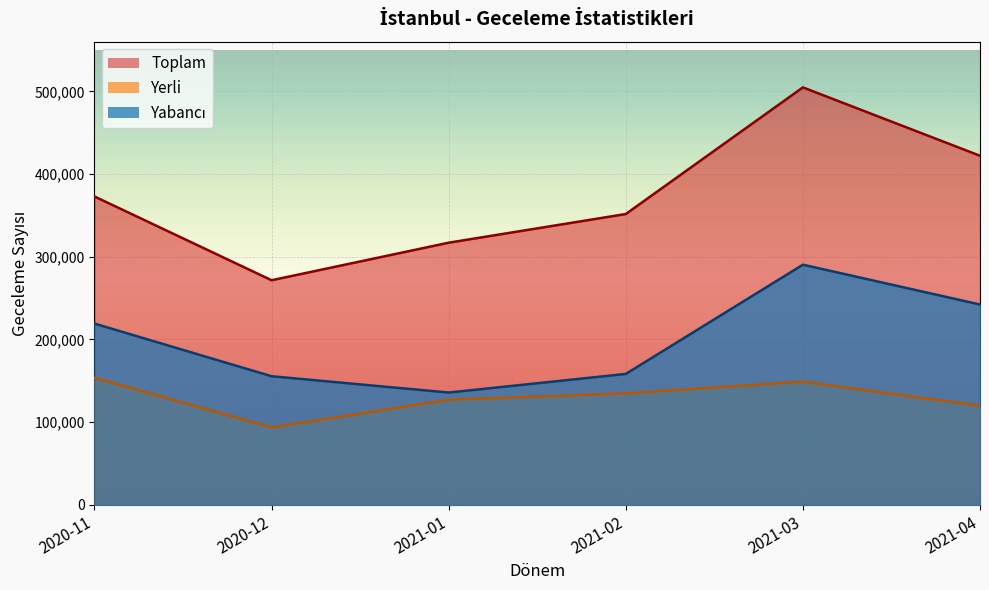

Which series has the largest range (max minus min)?

Toplam